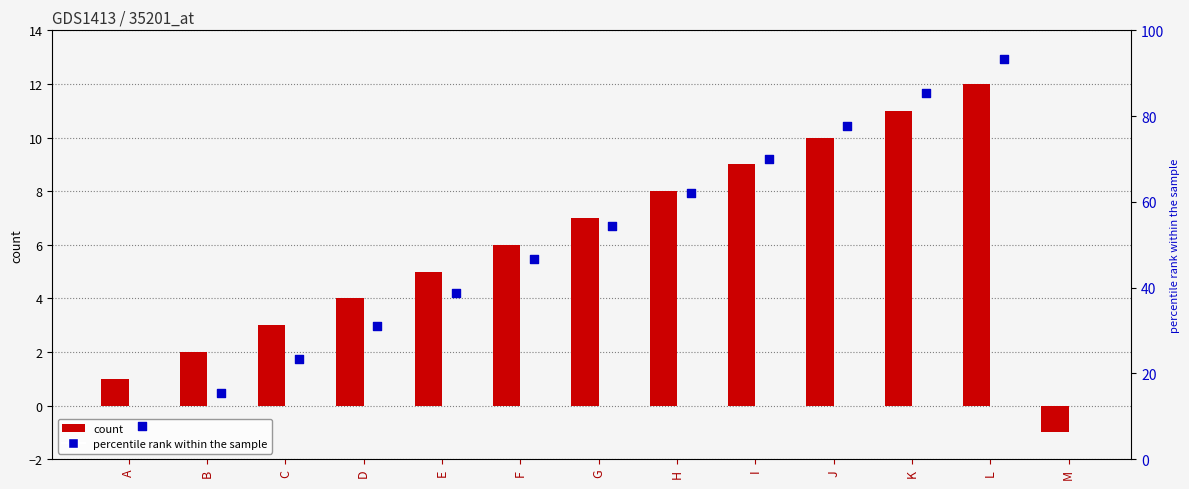

At how many categories does at least one series exceed 23?

10